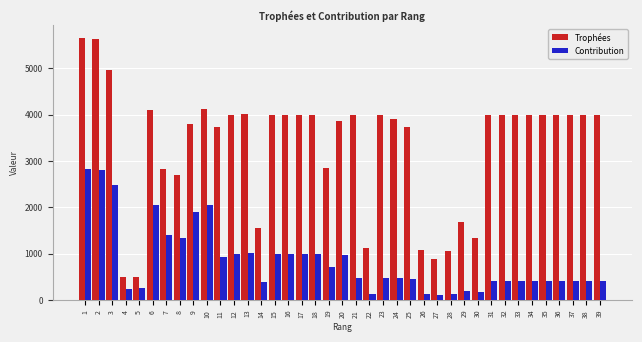

Which series has the widest spread of values?

Trophées